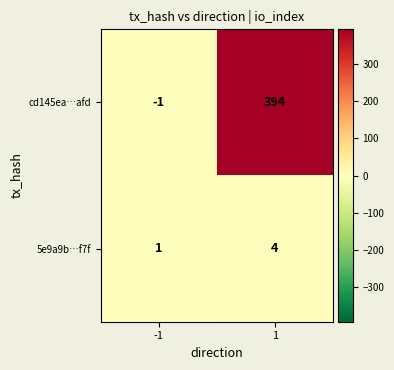

Rank the series at 1 from highest to lowest value.

cd145ea…afd, 5e9a9b…f7f